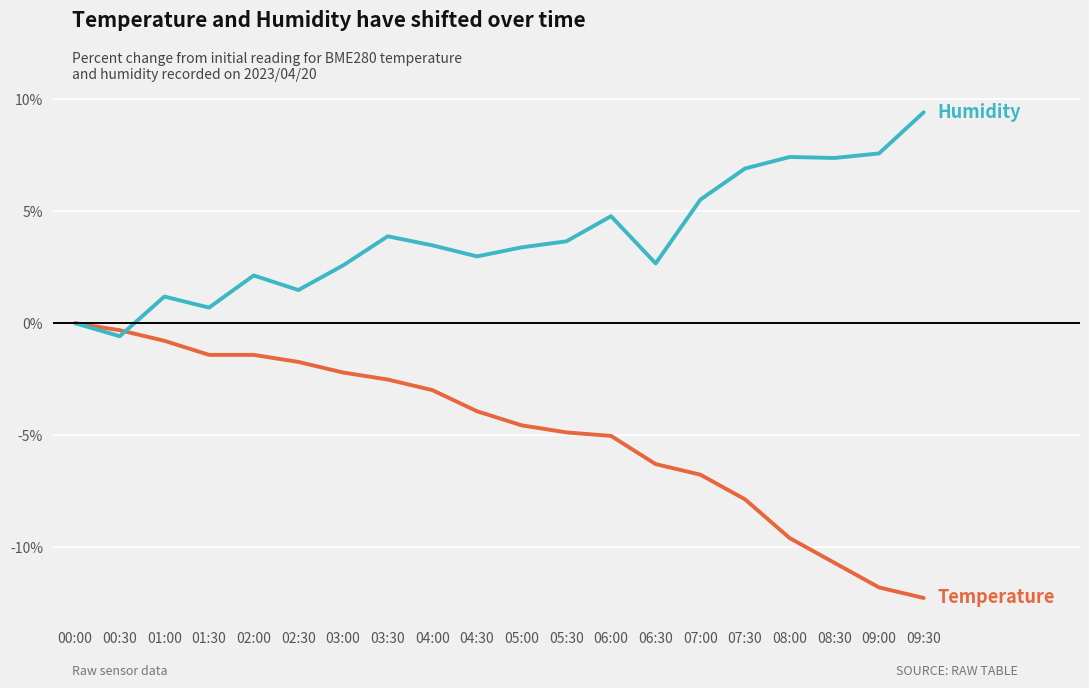

What is the difference between the highest and lowest values at 09:00?

19.4